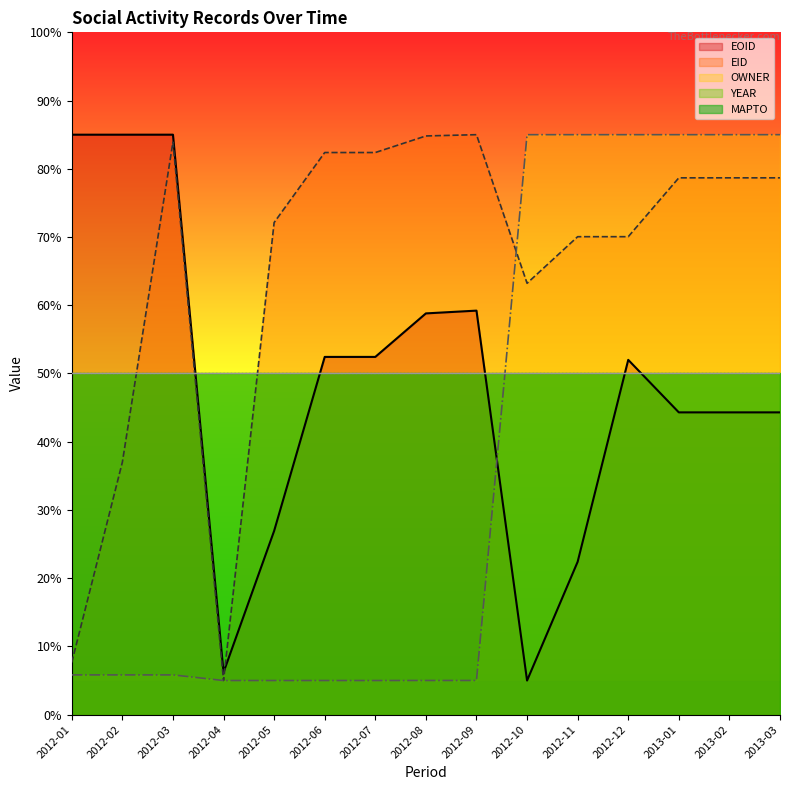

The value of OWNER at 2012-07 is 6.9. True or false?

False